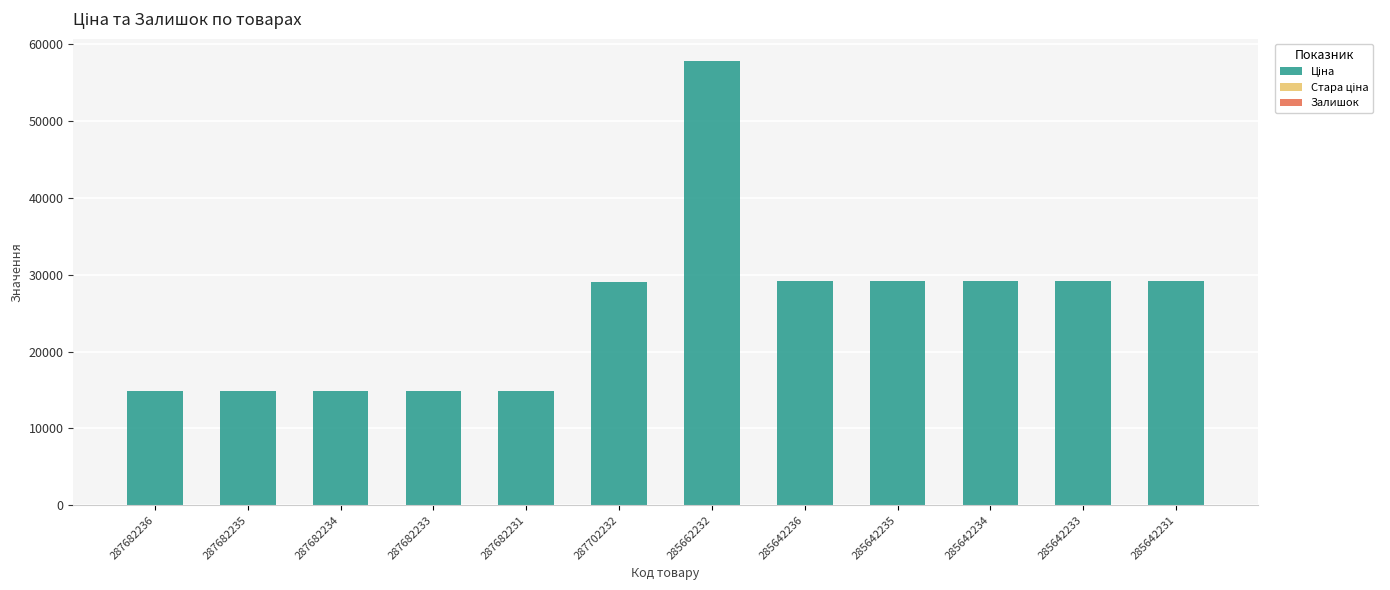

What is the total value across all series at 287682235?

14800.8